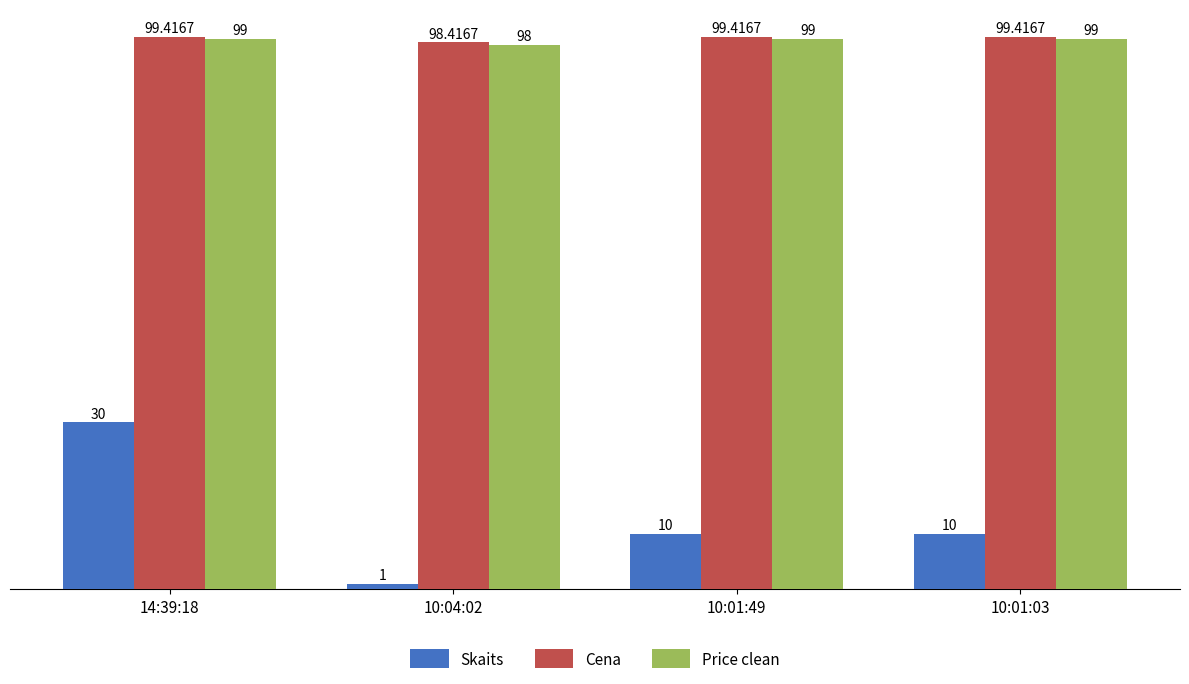

Reading right to left, extract all data points from this chart.

Skaits: 10:01:03=10.0	10:01:49=10.0	10:04:02=1.0	14:39:18=30.0
Cena: 10:01:03=99.4	10:01:49=99.4	10:04:02=98.4	14:39:18=99.4
Price clean: 10:01:03=99.0	10:01:49=99.0	10:04:02=98.0	14:39:18=99.0